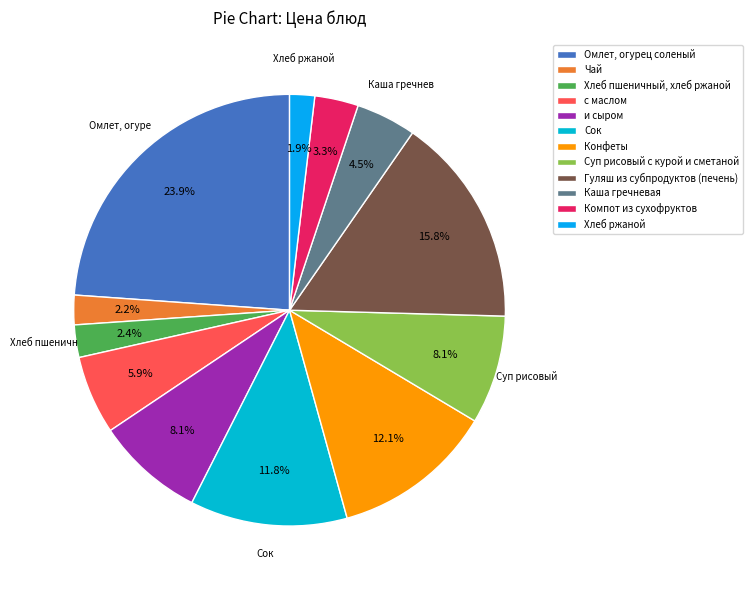

What is the ratio of the value at Конфеты to the value at с маслом?

2.1